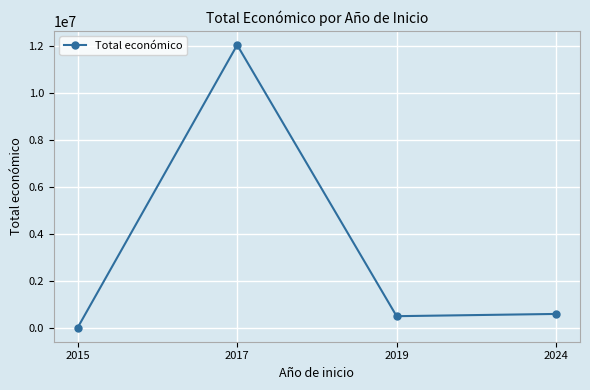

Where is the first local minimum?

2019